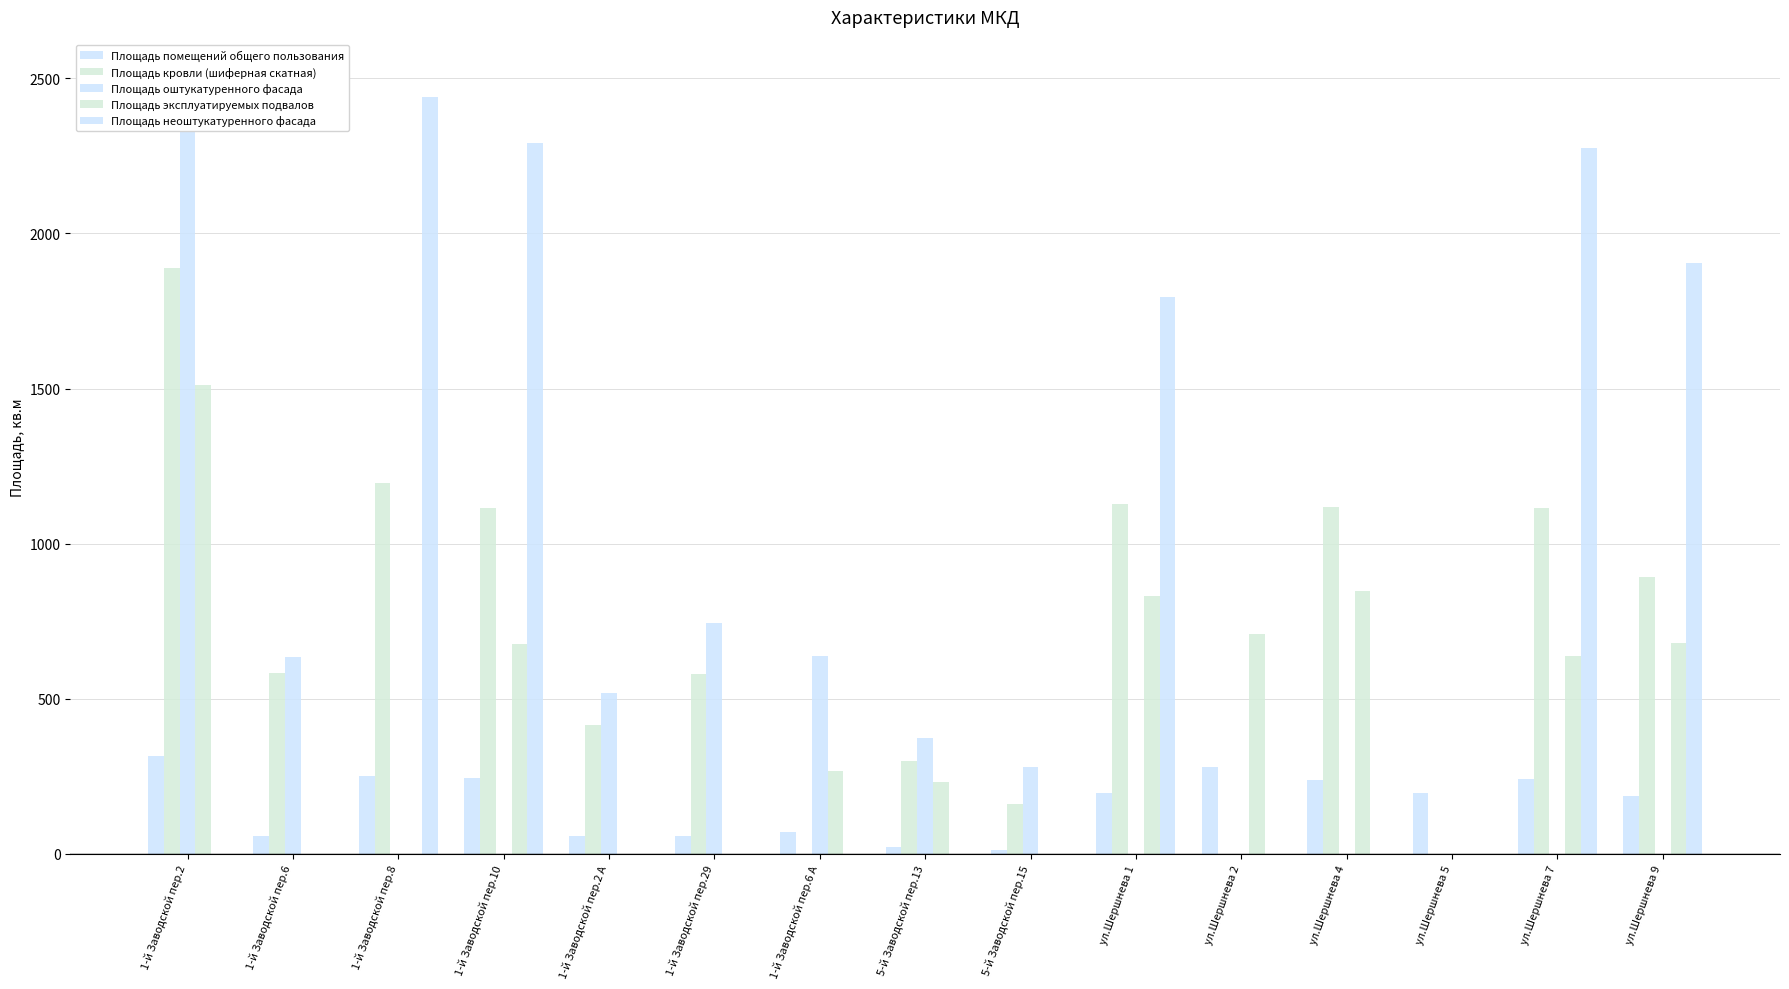

What is the label of the 14th bar from the left?

ул.Шершнева 7